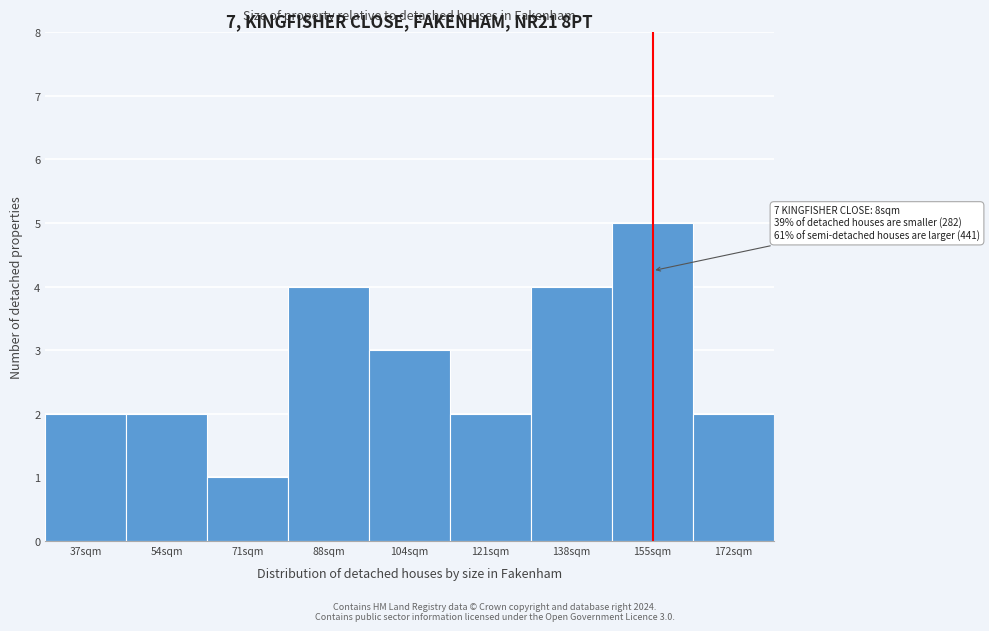

Reading right to left, extract all data points from this chart.

172sqm=2	155sqm=5	138sqm=4	121sqm=2	104sqm=3	88sqm=4	71sqm=1	54sqm=2	37sqm=2